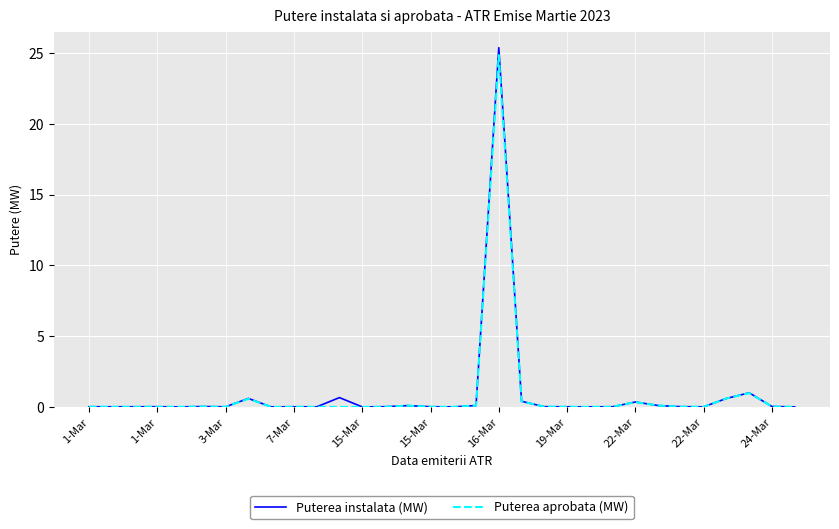

Which series has the largest range (max minus min)?

Puterea instalata (MW)